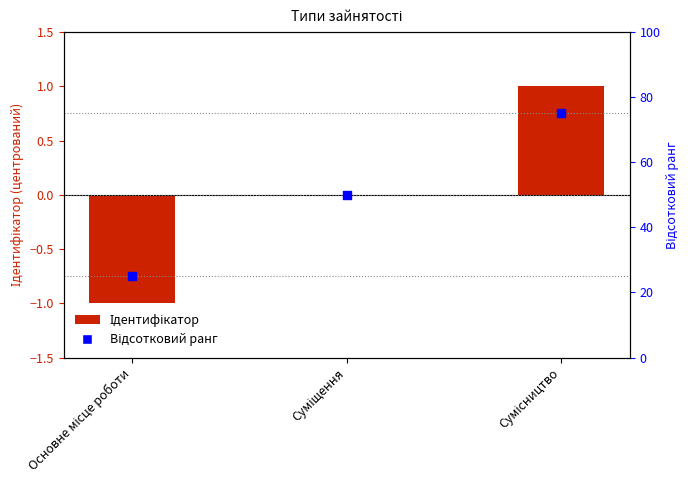

Which series has the largest Y range (max minus min)?

Відсотковий ранг